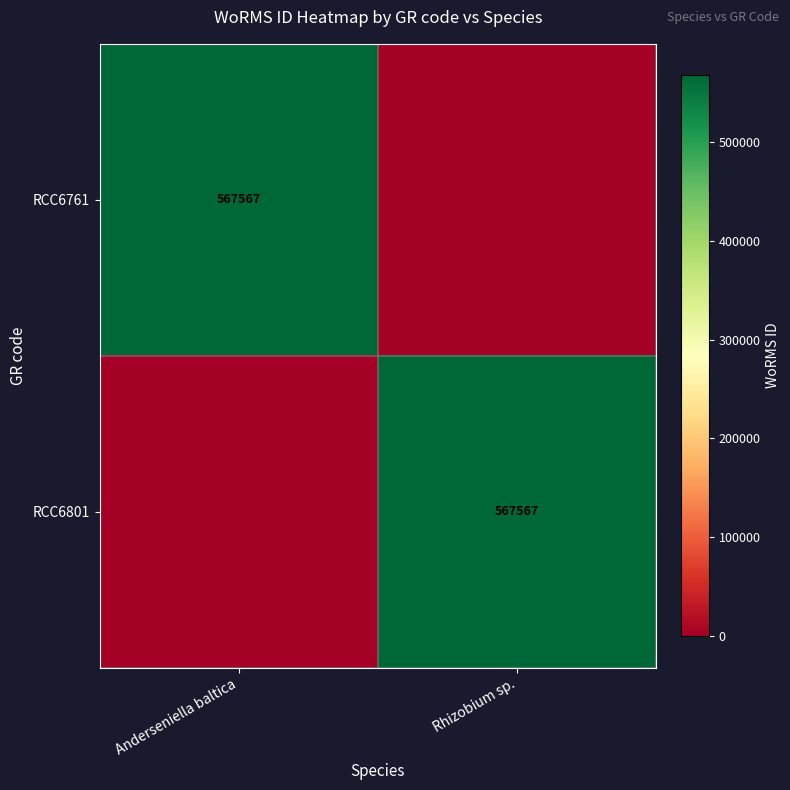

The value of RCC6801 at Rhizobium sp. is 567567. True or false?

True